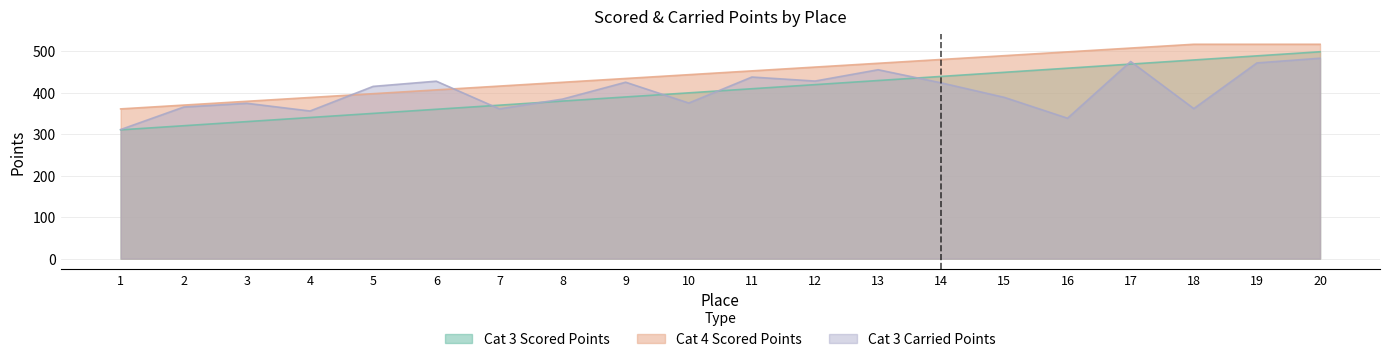

At which category is the sum across all series the highest?

20